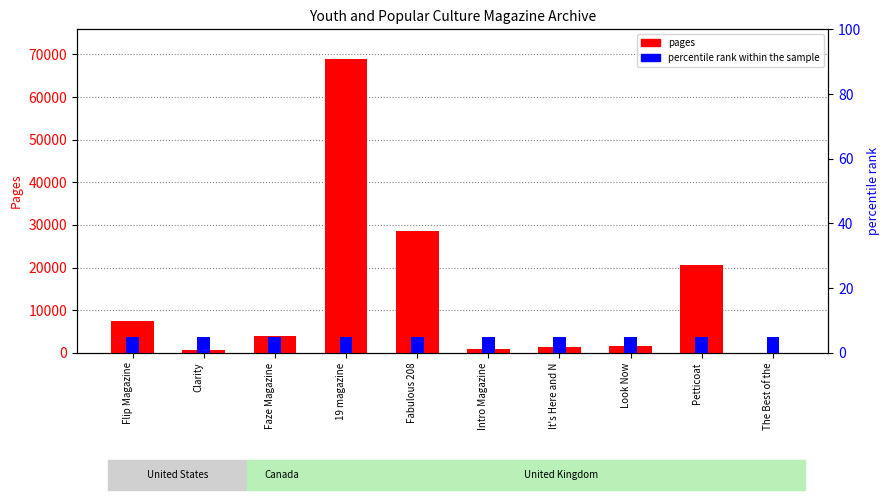

Reading right to left, what are all the values shown in this chart?

pages: The Best of the=24	Petticoat=20700	Look Now=1700	It's Here and N=1250	Intro Magazine=840	Fabulous 208=28600	19 magazine=69000	Faze Magazine=4000	Clarity=558	Flip Magazine=7500
percentile rank within the sample: The Best of the=5	Petticoat=5	Look Now=5	It's Here and N=5	Intro Magazine=5	Fabulous 208=5	19 magazine=5	Faze Magazine=5	Clarity=5	Flip Magazine=5